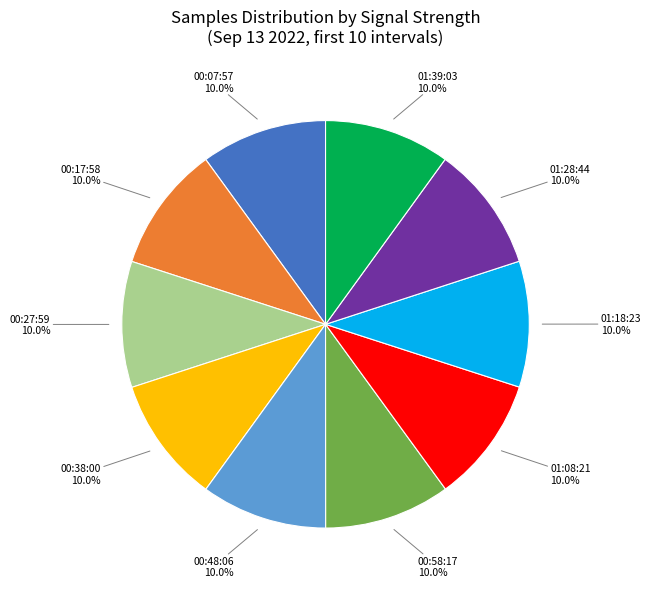

Does any single category account for the majority?

No